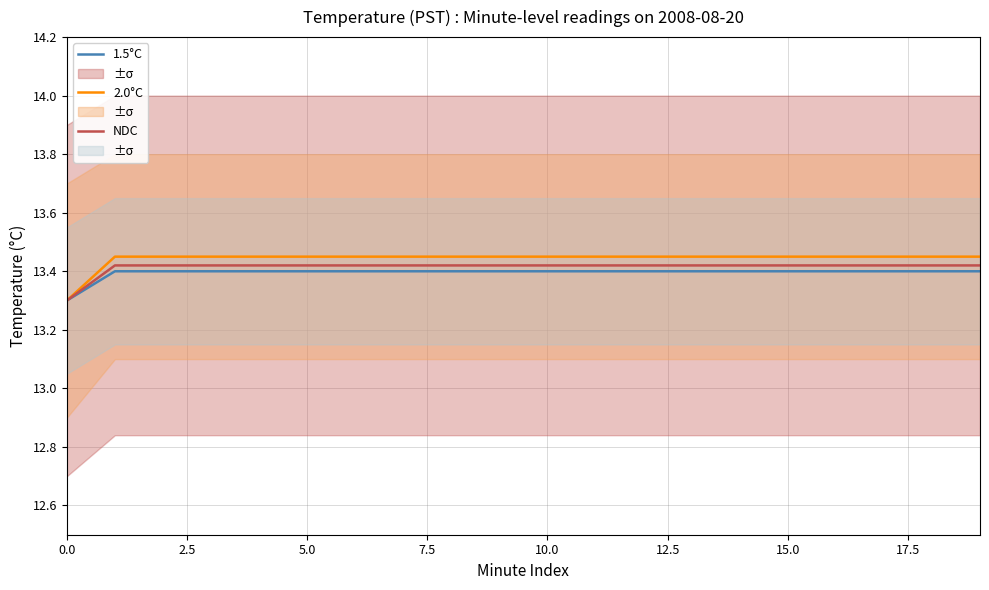

Does the chart have visible grid lines?

Yes